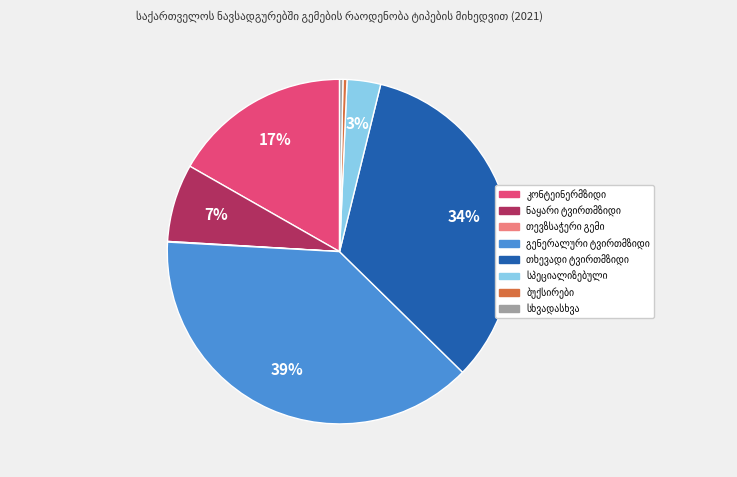

To the nearest percent, what is the average slice percentage?

12%